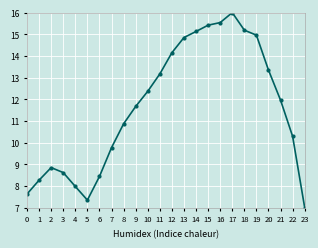

What is the change in value from 15 to 22?

-5.1